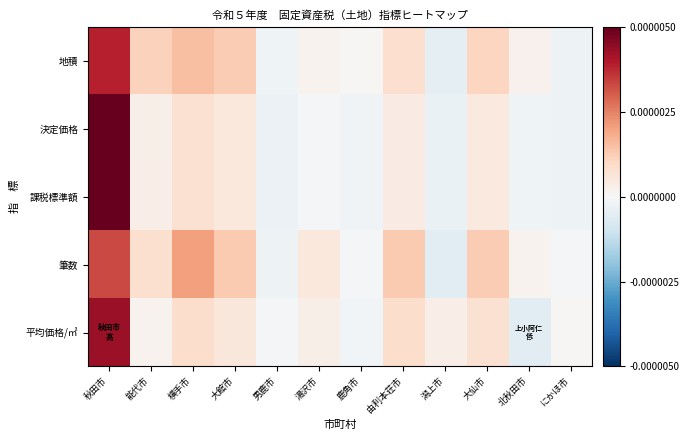

Rank the series by their maximum value, from lowest to highest.

筆数, 地積, 平均価格/㎡, 課税標準額, 決定価格